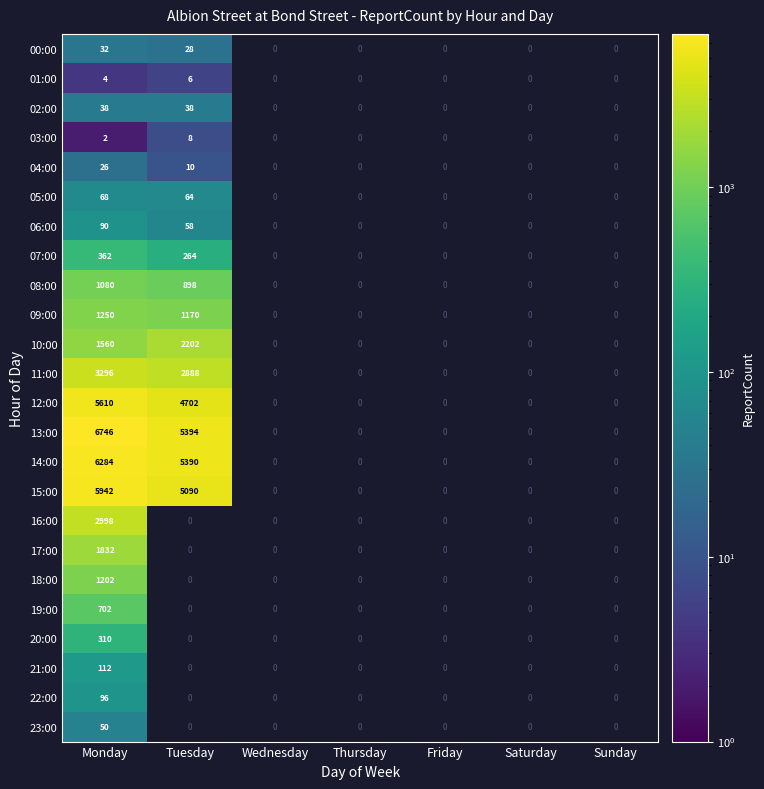

What is the spread (max minus min) of values at Monday?

6744